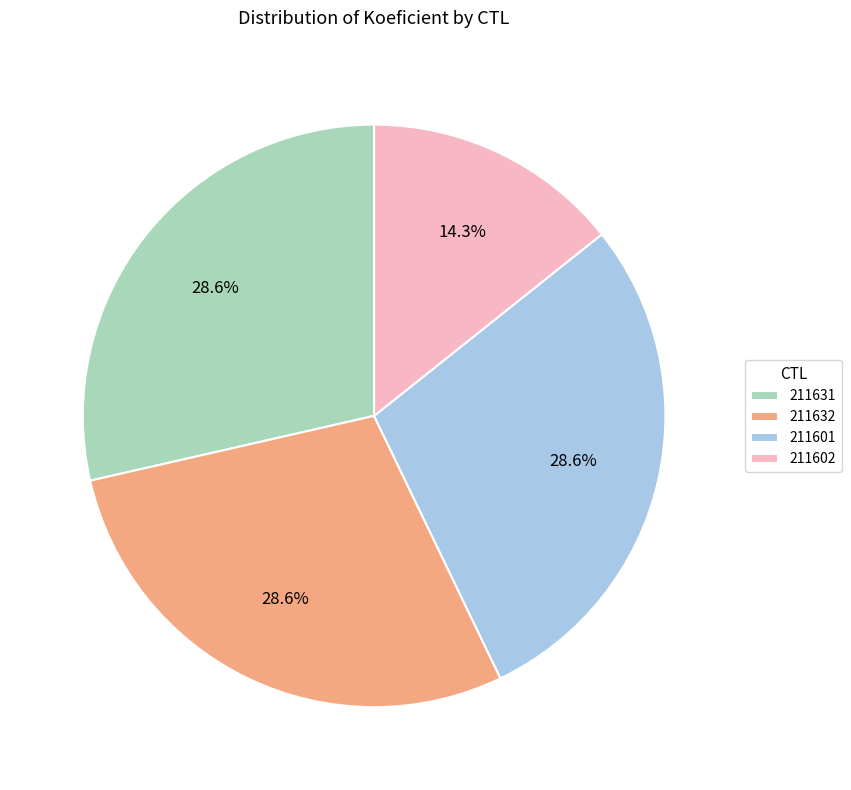

What is the ratio of the value at 211601 to the value at 211631?

1.0